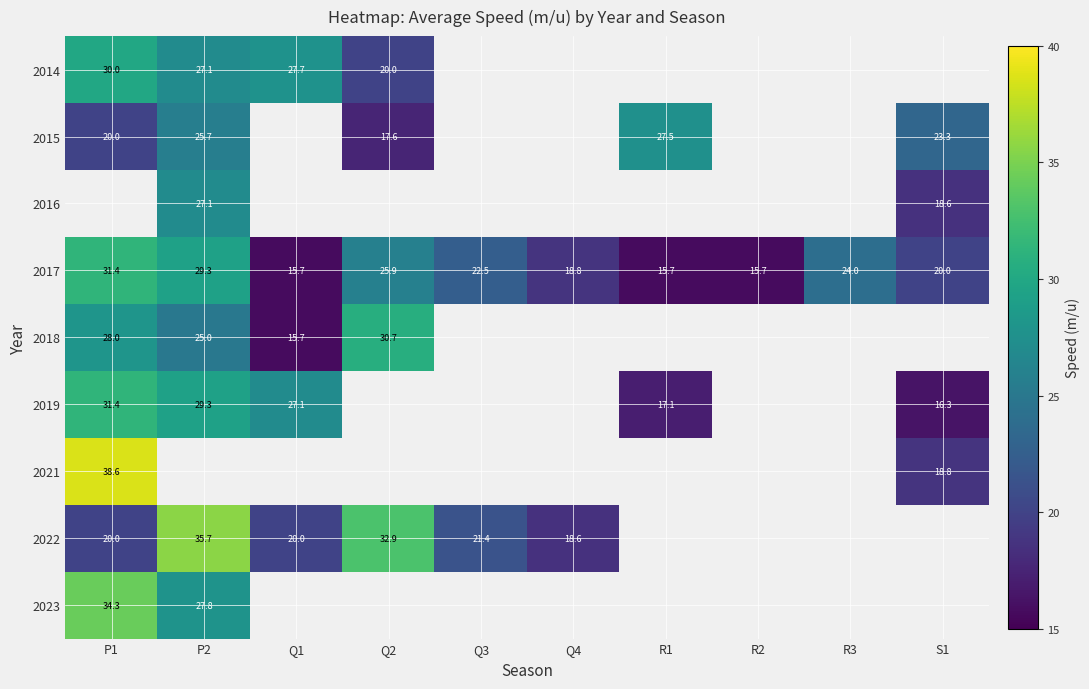

Is the value of 2019 at P1 greater than the value of 2022 at P1?

Yes